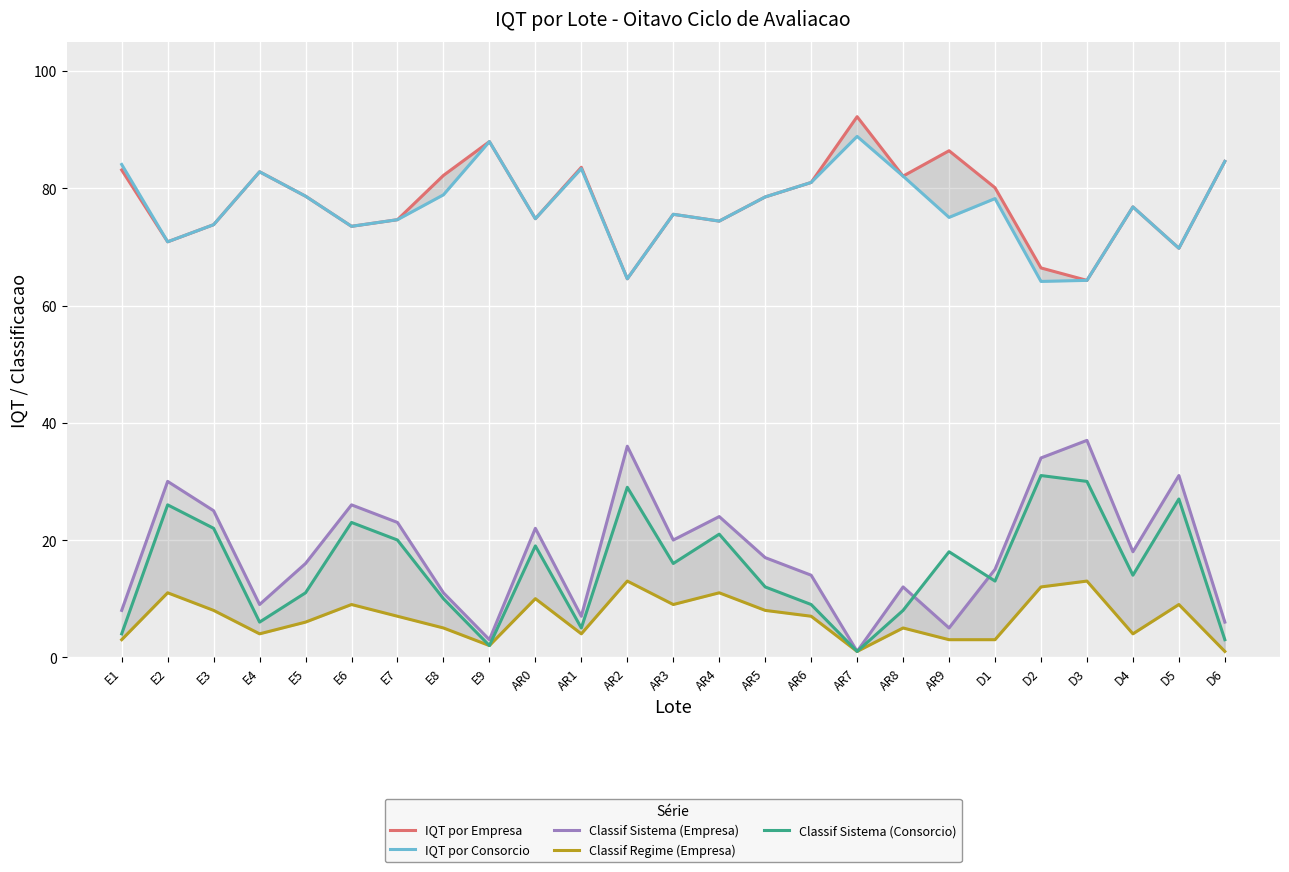

Is the value of Classif Sistema (Empresa) at AR1 greater than the value of IQT por Consorcio at D4?

No